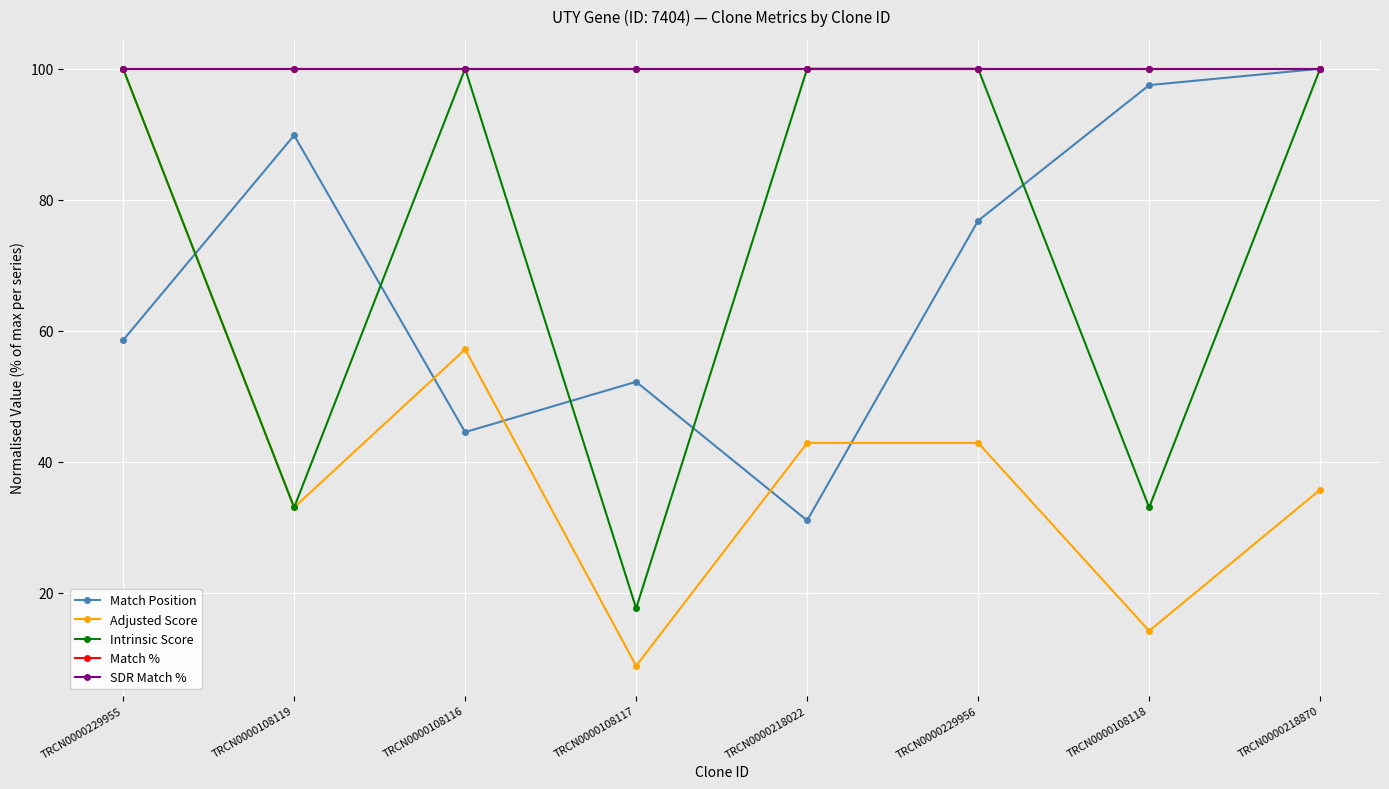

At which label is Match % closest to 100?

TRCN0000229955